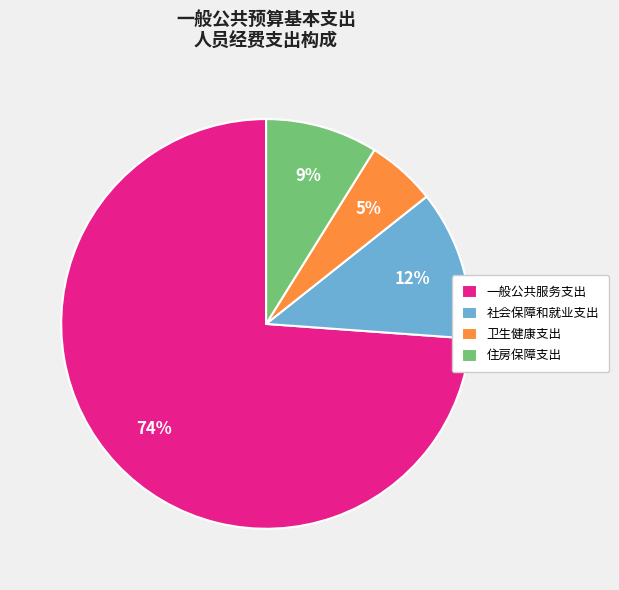

Between 社会保障和就业支出 and 住房保障支出, which is larger?

社会保障和就业支出